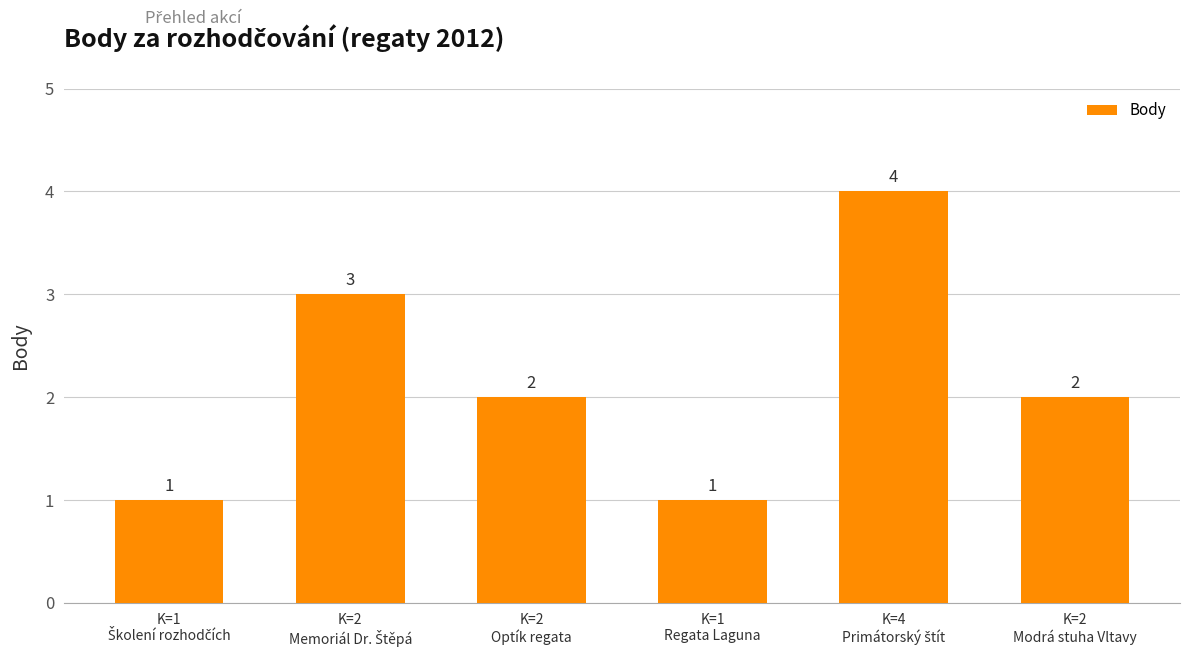

Are the bars grouped side by side (vs. stacked)?

No